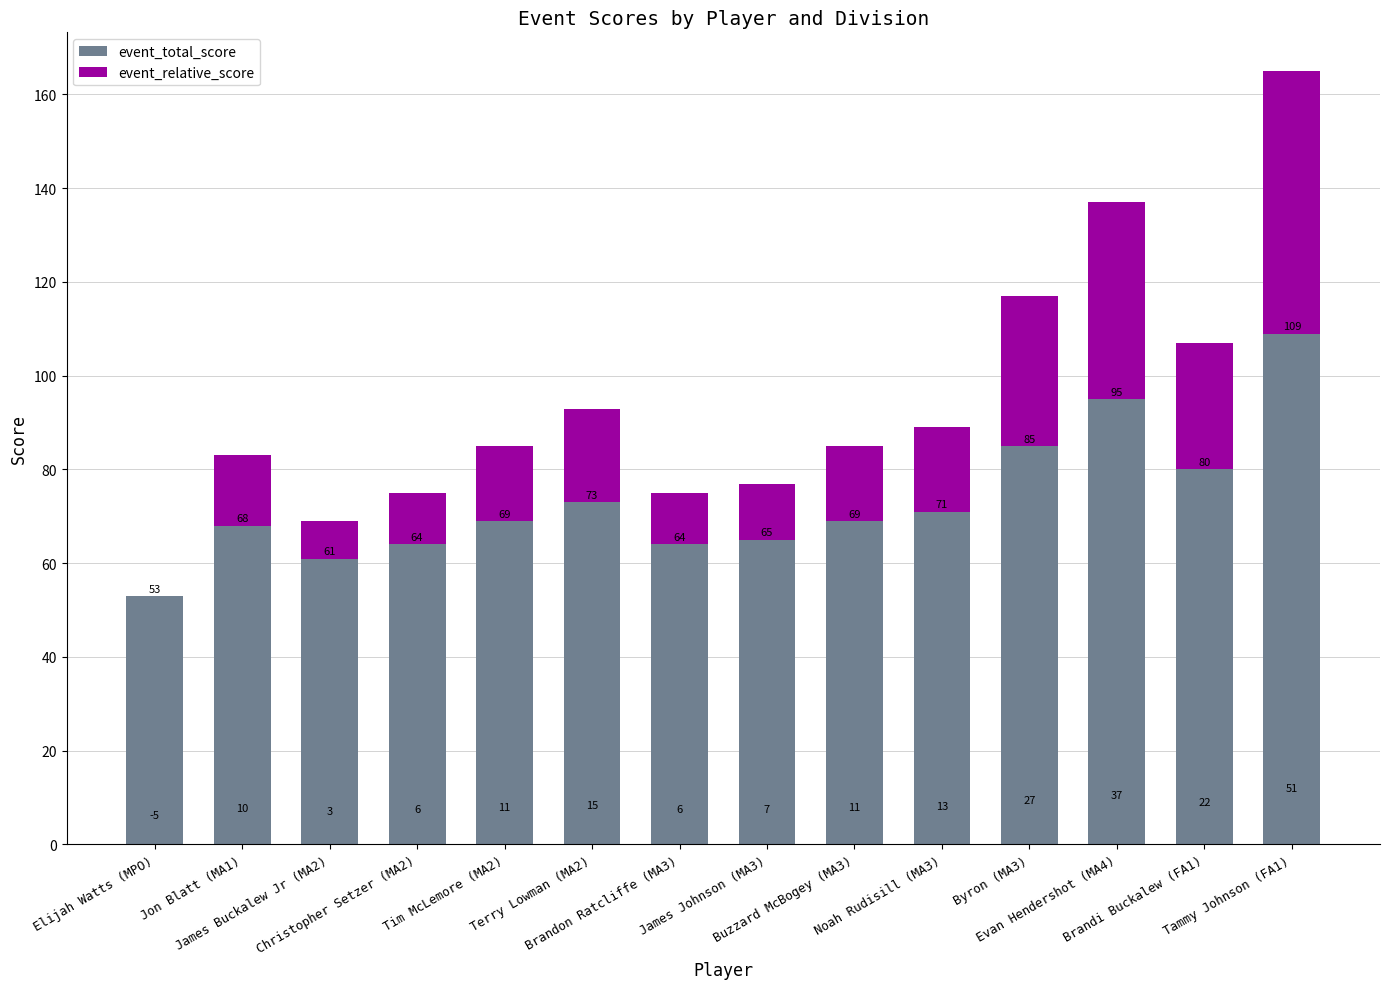

What are all the series names shown in the legend?

event_total_score, event_relative_score